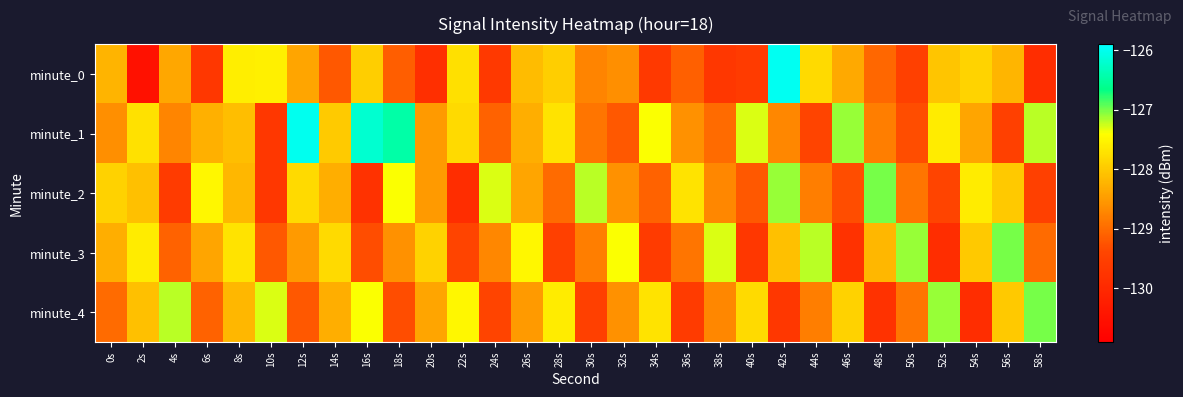

Rank the series at 8s from lowest to highest value.

minute_2, minute_4, minute_1, minute_3, minute_0